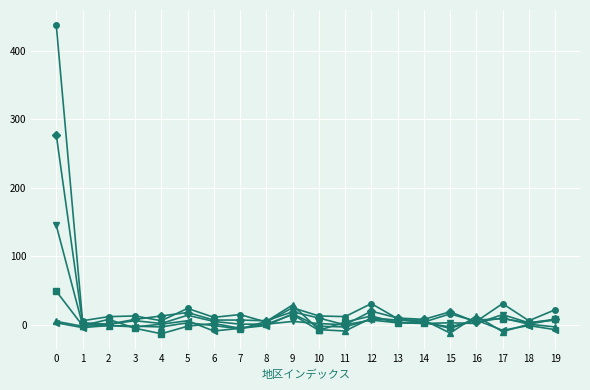

What is the smallest value displayed?

-13